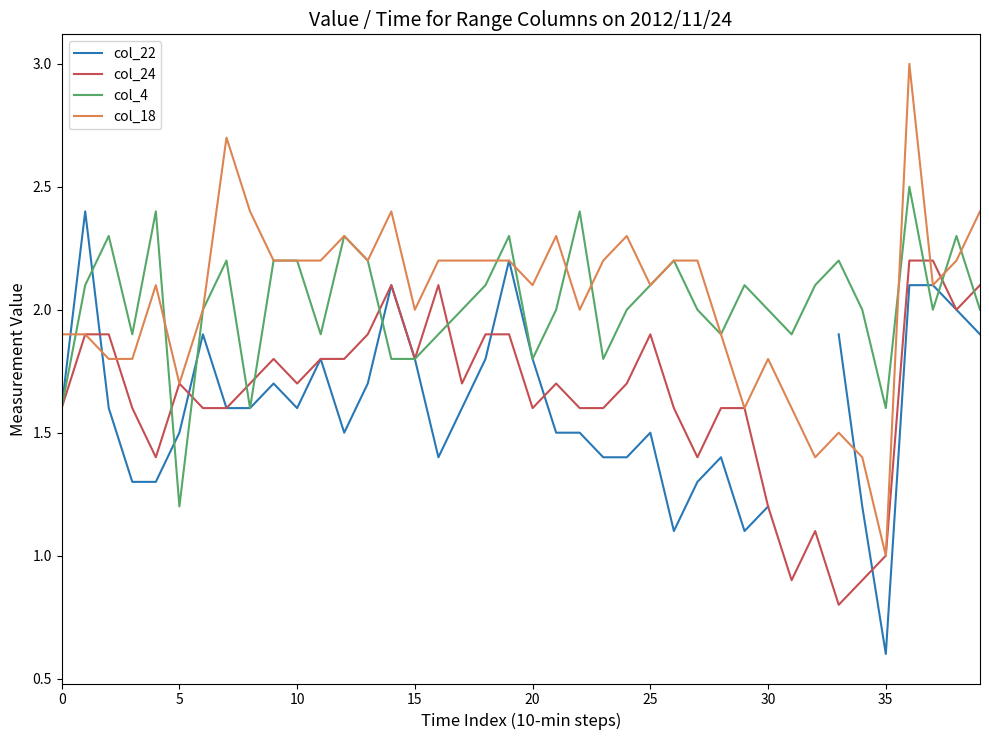

What is the label of the 13th point from the right?

27